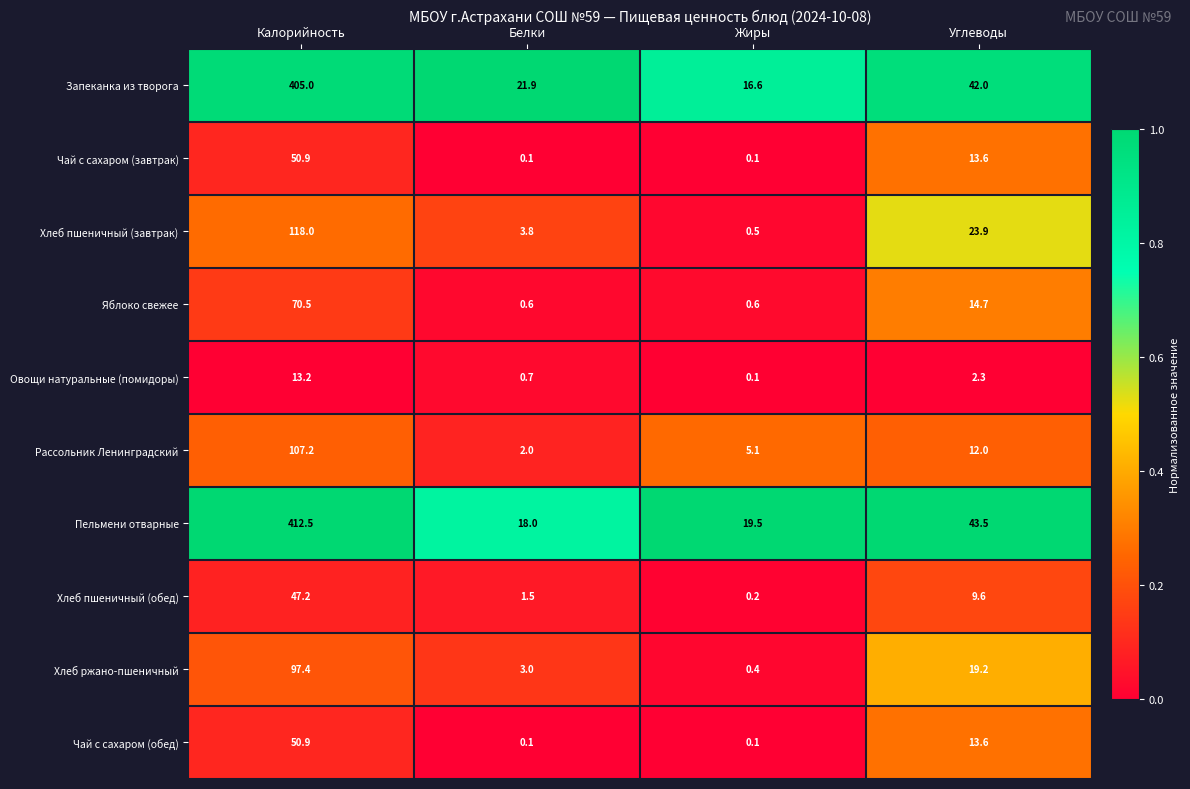

Which category has the highest value in the Хлеб пшеничный (обед) series?

Калорийность